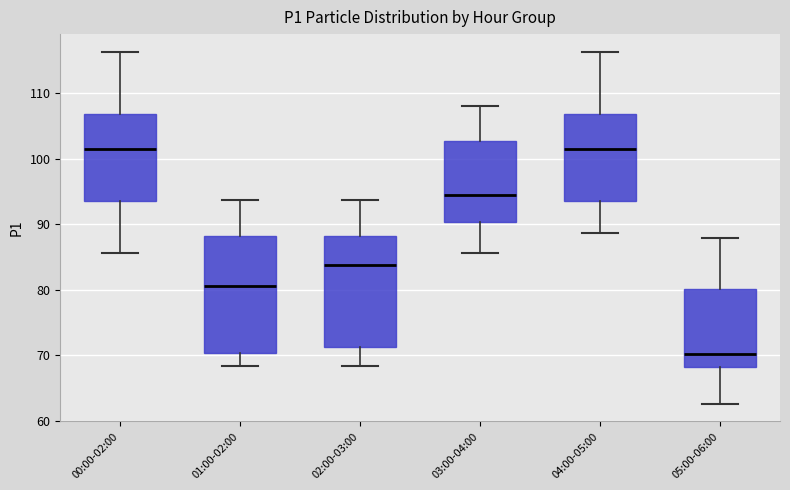

Reading left to right, transcribe this box plot: for each box, give where its median line is, the range the box spans, and where its two whiskers end, as read against the y-axis. The values are not printed on the chart, so give them approximately, as read against the axis.

00:00-02:00: median 102, box 94 to 107, whiskers 86 to 116
01:00-02:00: median 81, box 70 to 88, whiskers 68 to 94
02:00-03:00: median 84, box 71 to 88, whiskers 68 to 94
03:00-04:00: median 95, box 90 to 103, whiskers 86 to 108
04:00-05:00: median 102, box 94 to 107, whiskers 89 to 116
05:00-06:00: median 70, box 68 to 80, whiskers 63 to 88